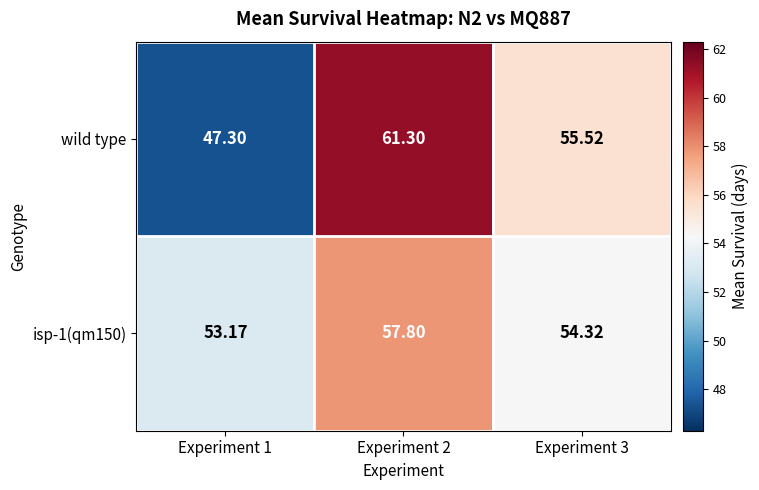

What is the smallest value displayed?

47.3